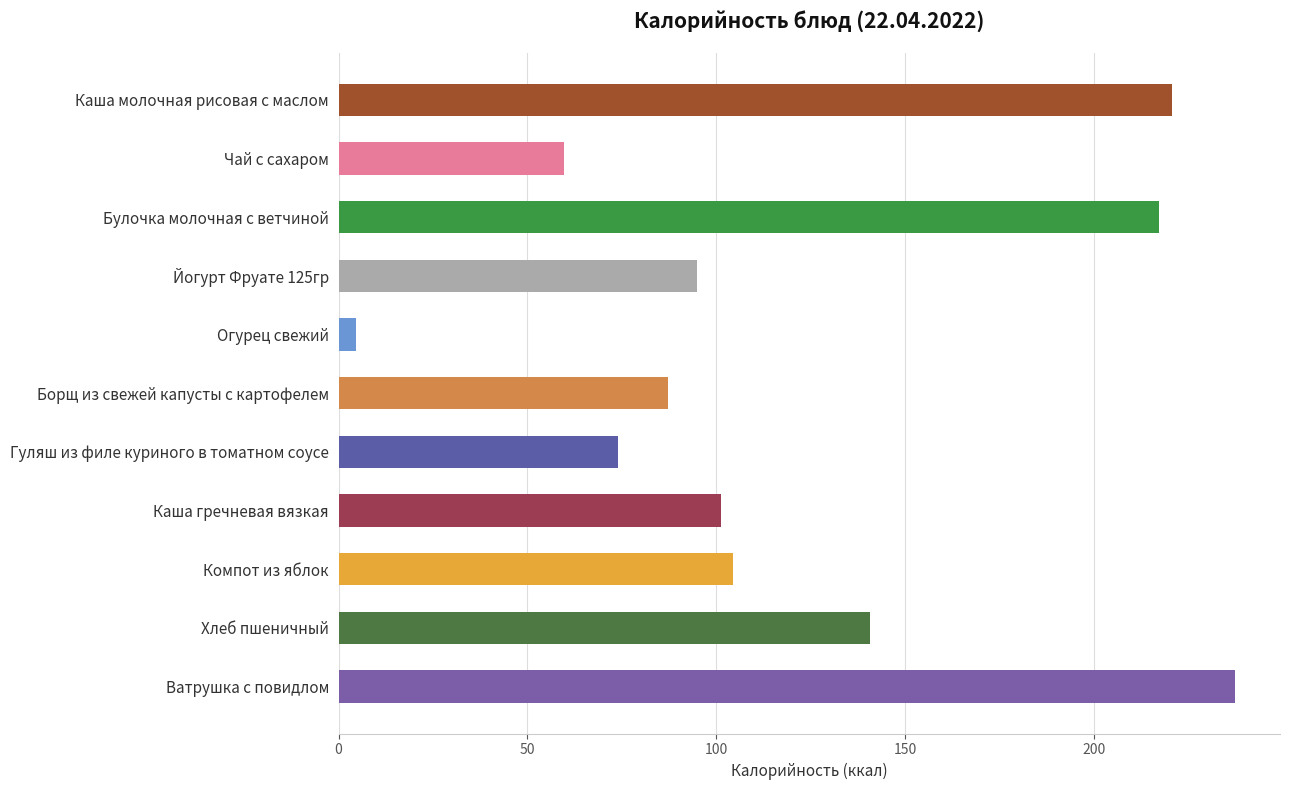

Reading top to bottom, extract all data points from this chart.

Каша молочная рисовая с маслом=220.5	Чай с сахаром=59.5	Булочка молочная с ветчиной=217.2	Йогурт Фруате 125гр=95.0	Огурец свежий=4.6	Борщ из свежей капусты с картофелем=87.3	Гуляш из филе куриного в томатном соусе=74.0	Каша гречневая вязкая=101.2	Компот из яблок=104.4	Хлеб пшеничный=140.6	Ватрушка с повидлом=237.3